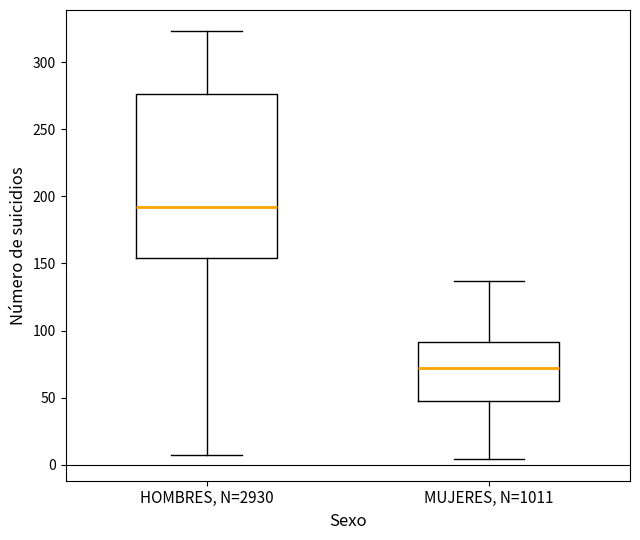

Reading left to right, transcribe this box plot: for each box, give where its median line is, the range the box spans, and where its two whiskers end, as read against the y-axis. The values are not printed on the chart, so give them approximately, as read against the axis.

HOMBRES, N=2930: median 190, box 155 to 275, whiskers 5 to 325
MUJERES, N=1011: median 70, box 50 to 90, whiskers 5 to 135